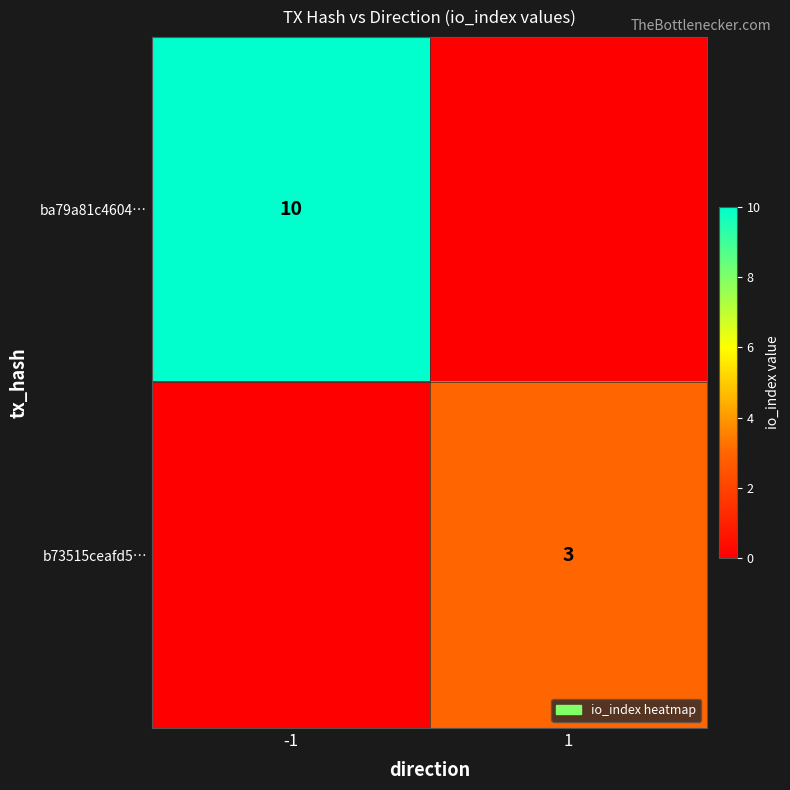

True or false: ba79a81c4604… has a value of 10 at -1.

True